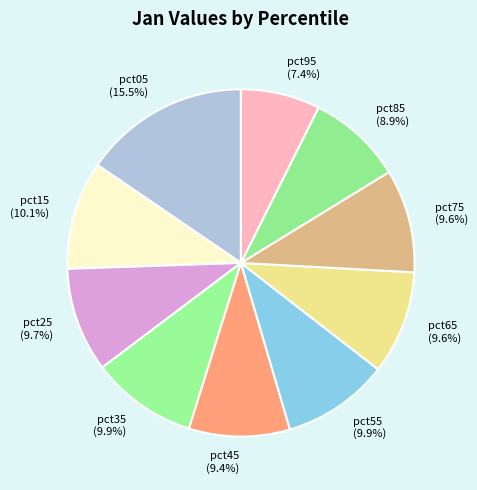

To the nearest percent, what is the average slice percentage?

10%